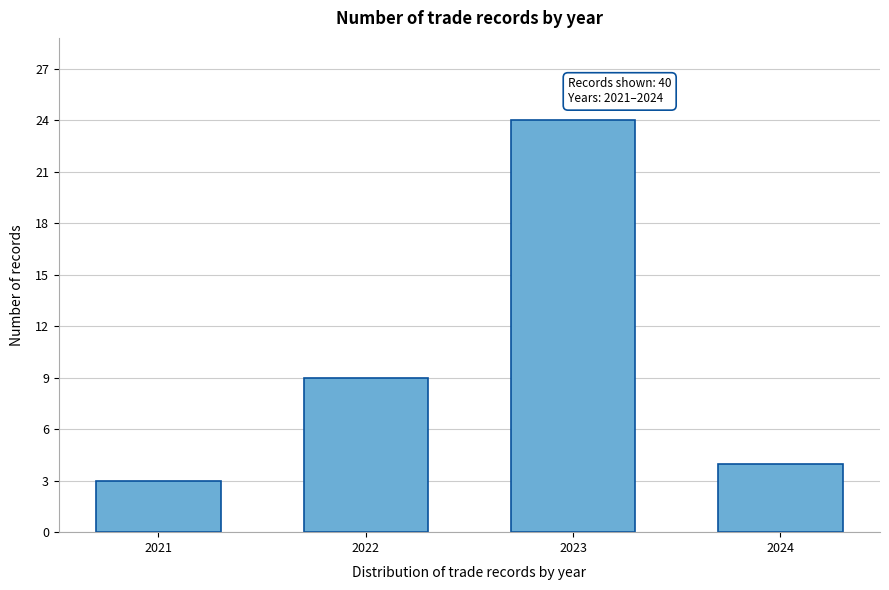

Reading left to right, list all the values displayed in this chart.

2021=3	2022=9	2023=24	2024=4